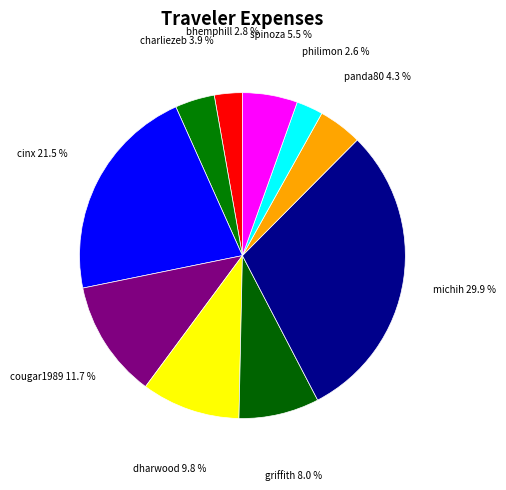

Which has a higher value, cougar1989 or philimon?

cougar1989